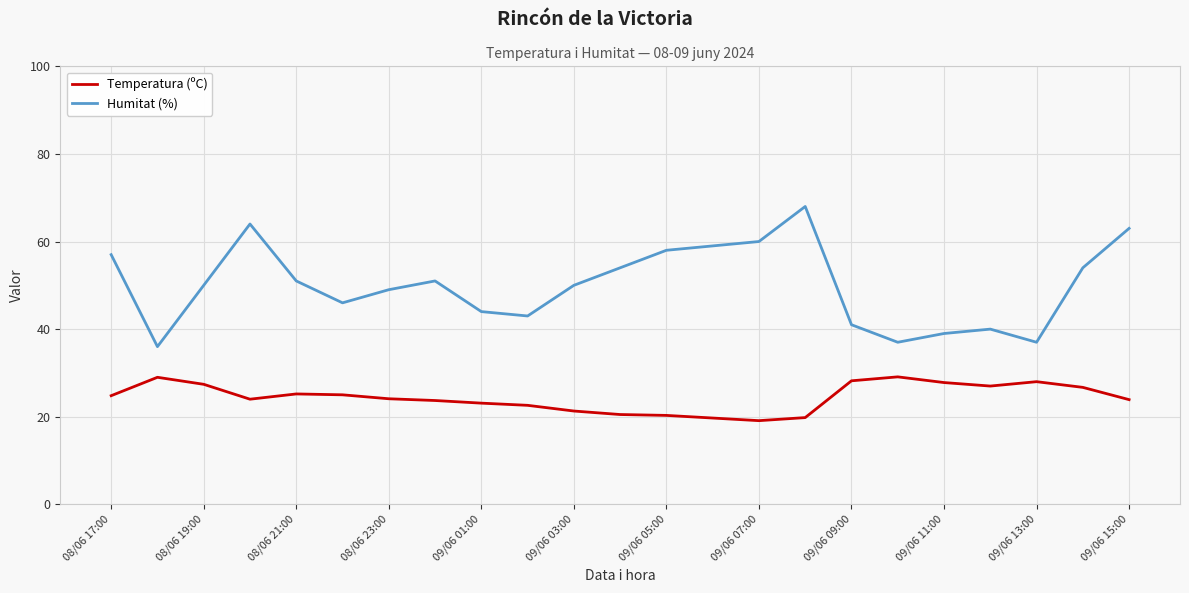

What is the minimum value for Humitat (%)?

36.0